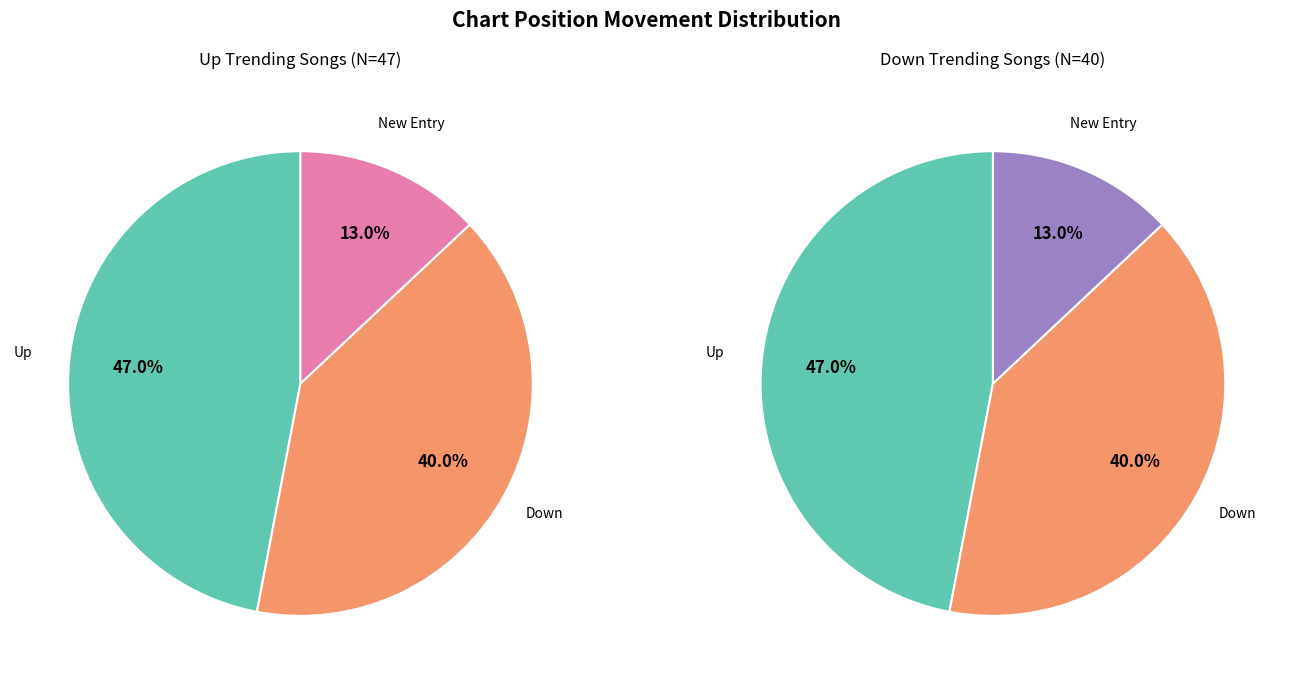

The down slice represents 32% of the pie. True or false?

False